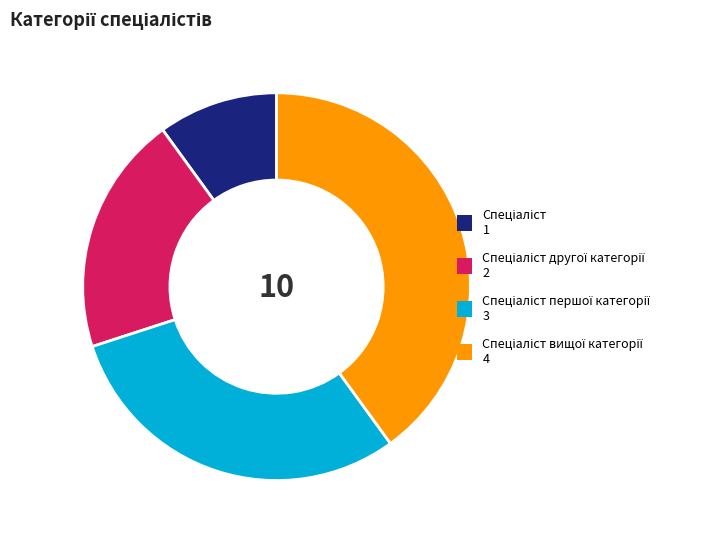

Is there a majority slice in this chart?

No